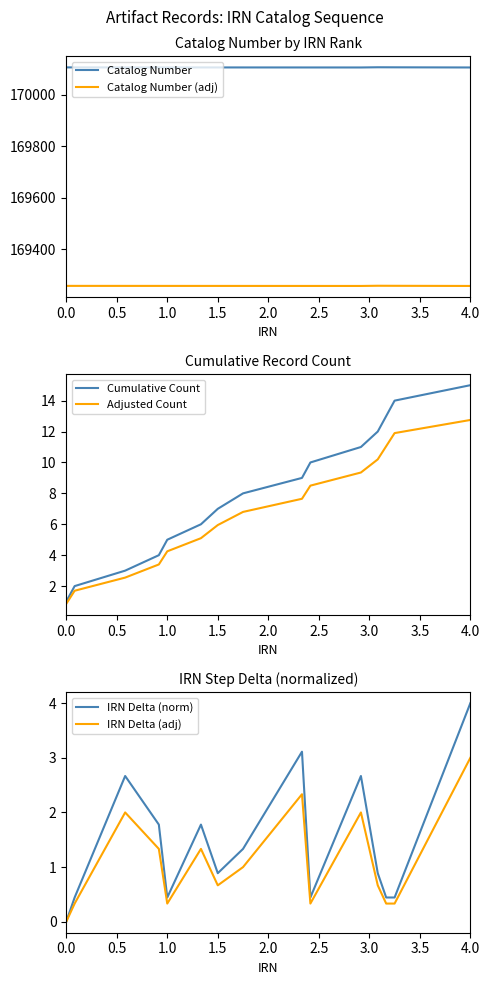

At which label is Adjusted Count closest to 6?

1.5